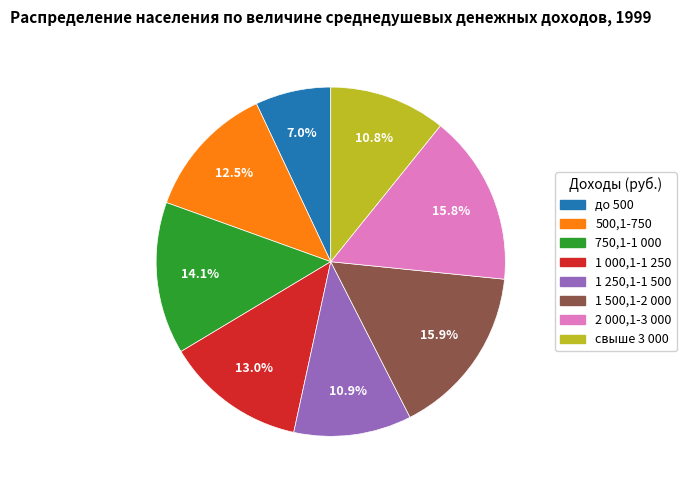

Do 500,1-750 and 1 000,1-1 250 together represent more than half of the pie?

No